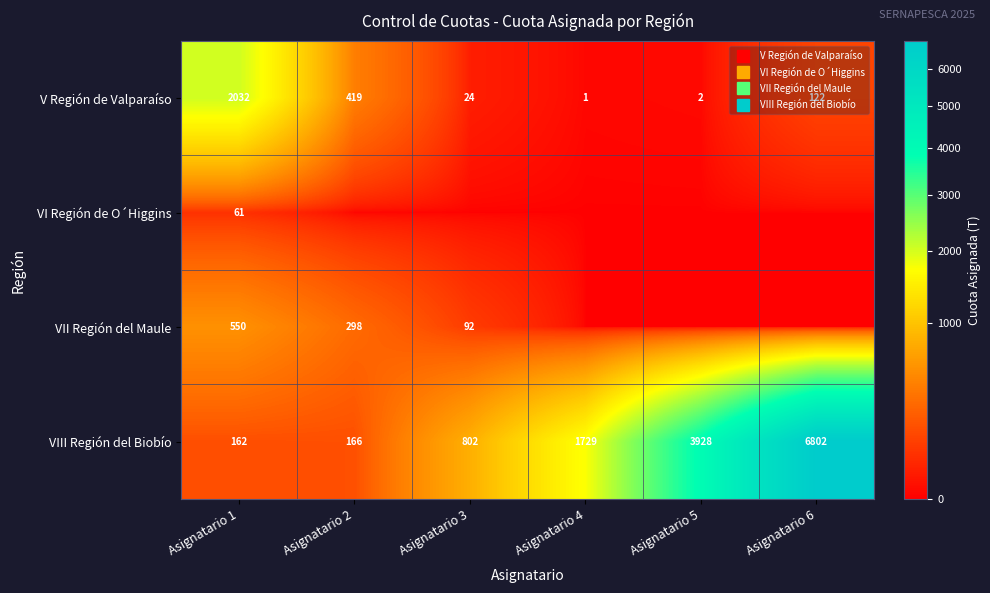

What is the average value of the VIII Región del Biobío series?

2264.9